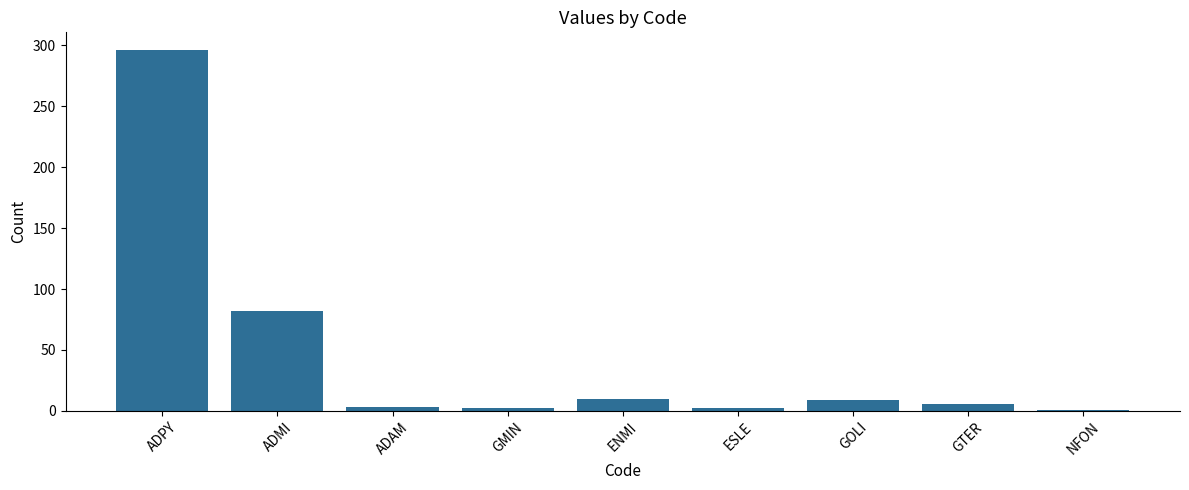

The chart shows a value of 296 at ADPY. True or false?

True